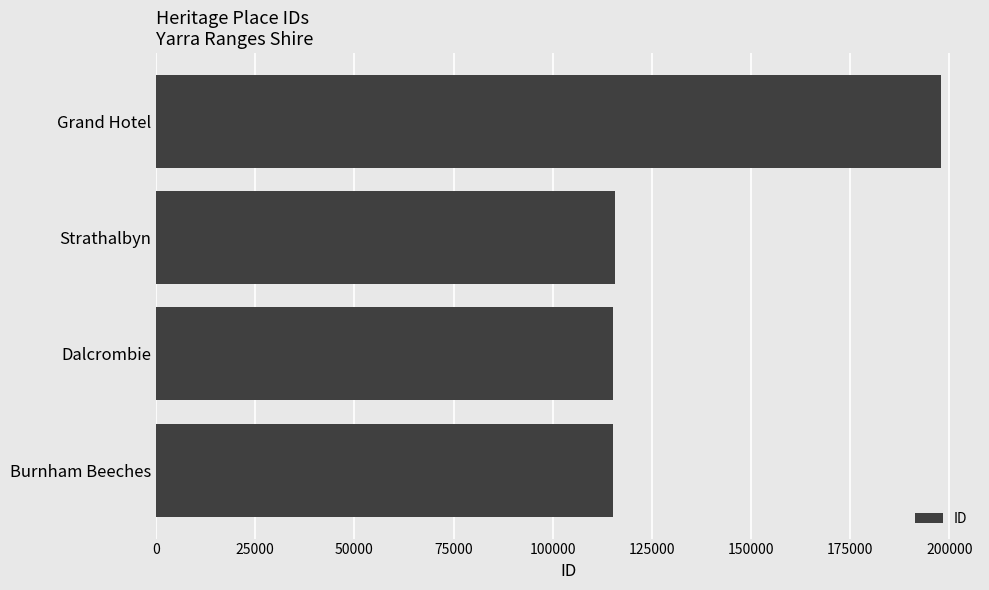

What is the minimum value shown in the chart?

115180